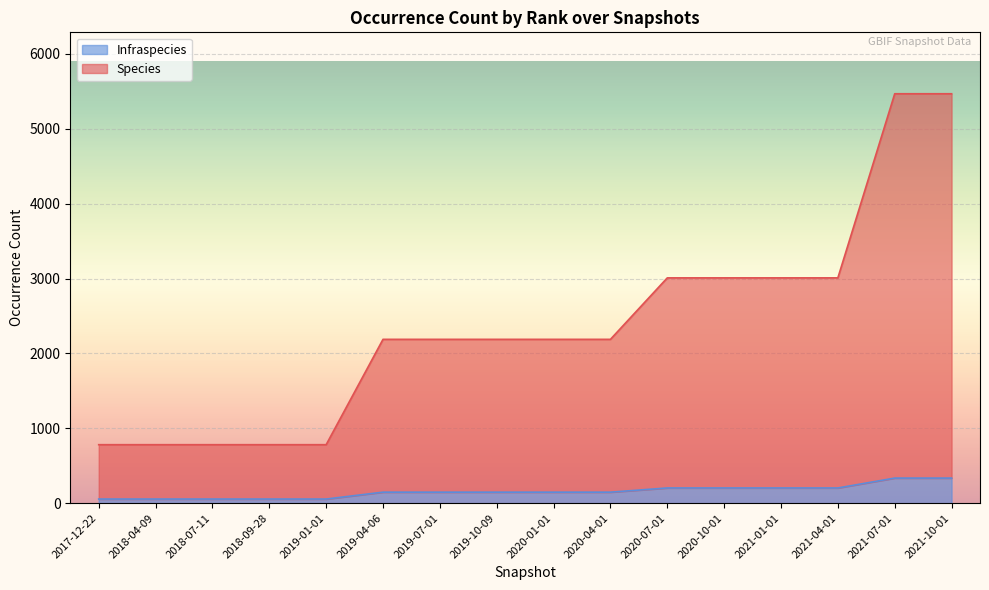

What is the difference between the maximum and minimum values in the Species series?

4687